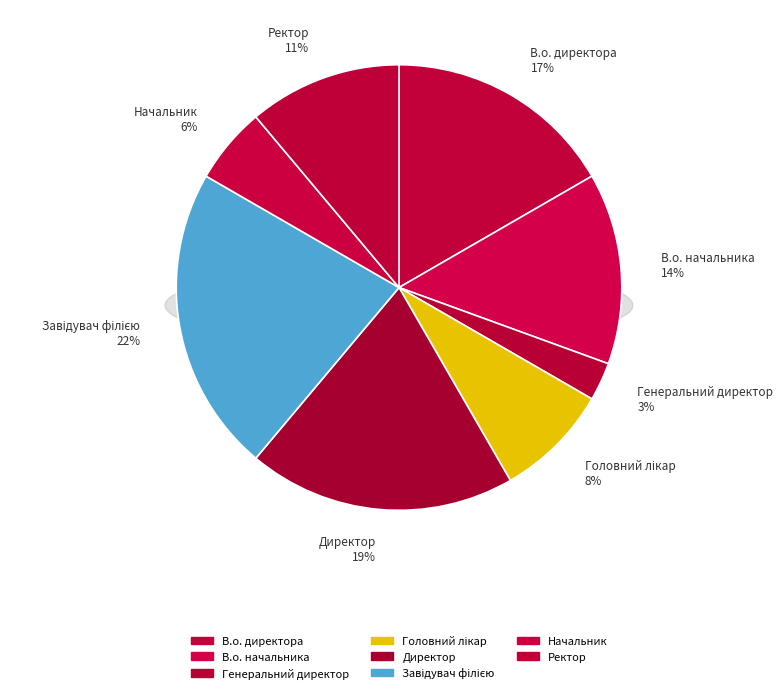

To the nearest percent, what is the difference between the Ректор and Завідувач філією slice percentages?

11%